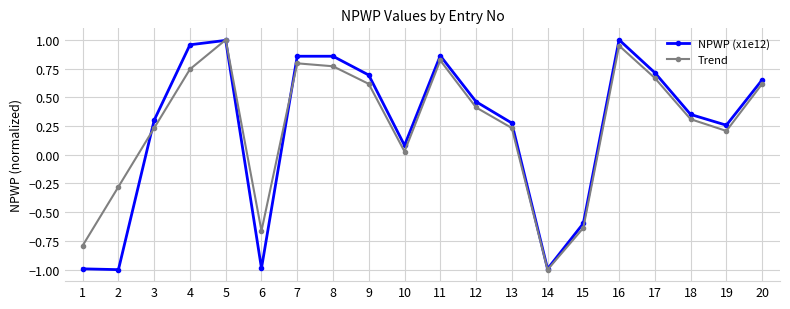

At which category does Trend reach its first local valley?

6